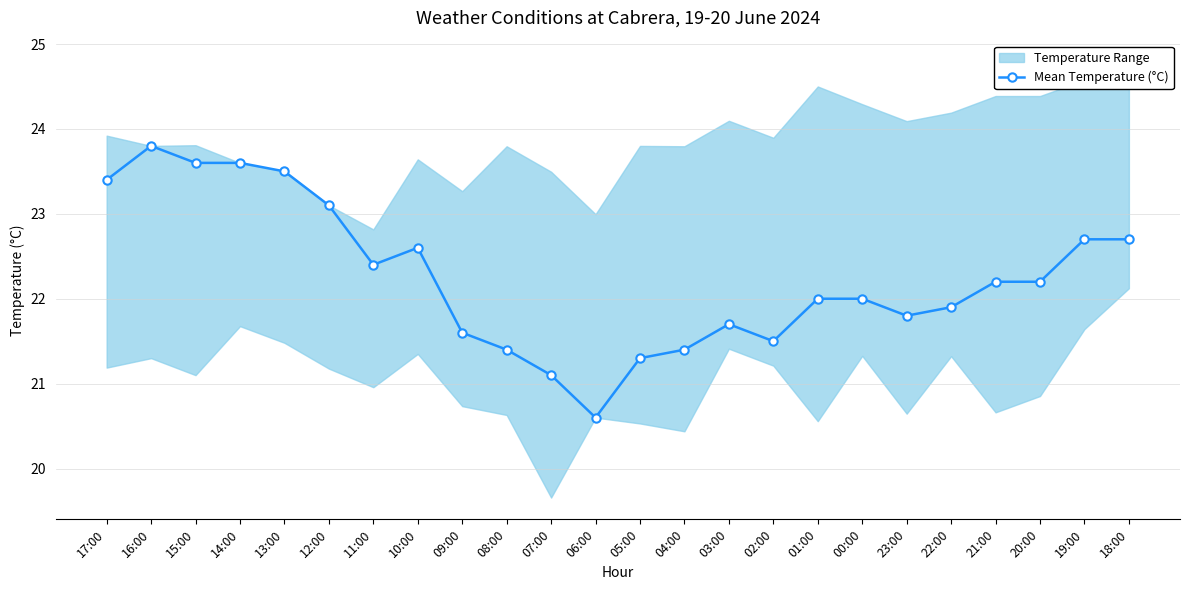

What is the sum of all values?

534.1